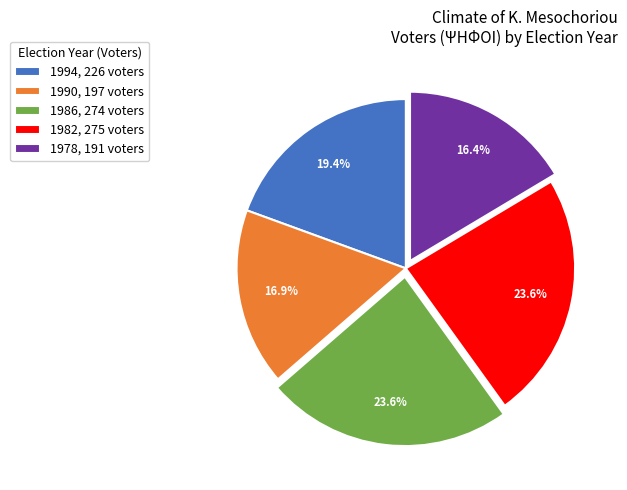

Is there any slice that represents more than half of the pie?

No